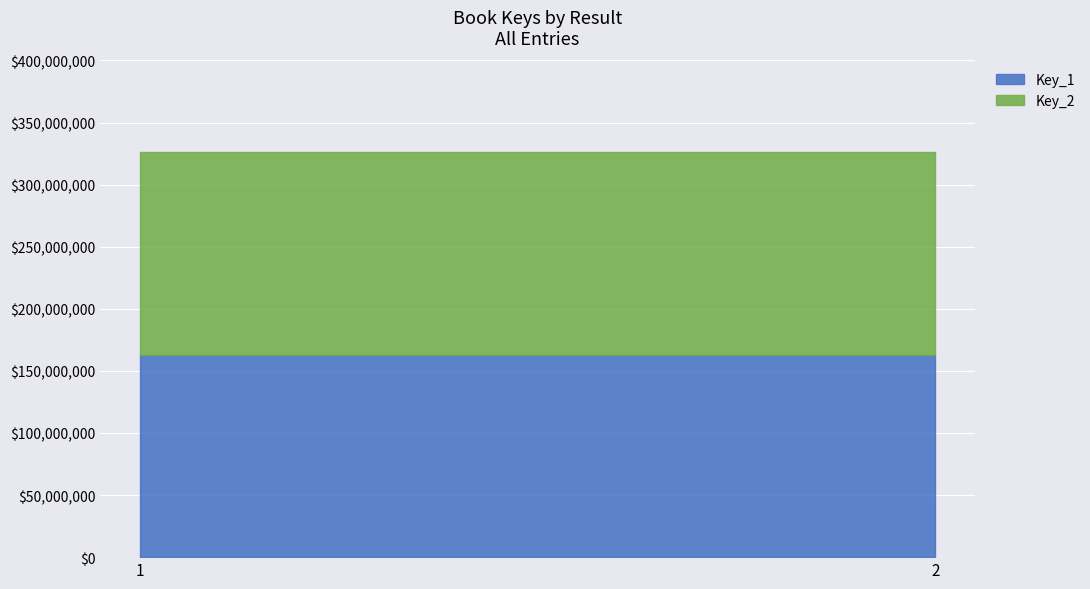

Reading right to left, extract all data points from this chart.

Key_1: 2=162998328	1=162998328
Key_2: 2=162983110	1=162983110